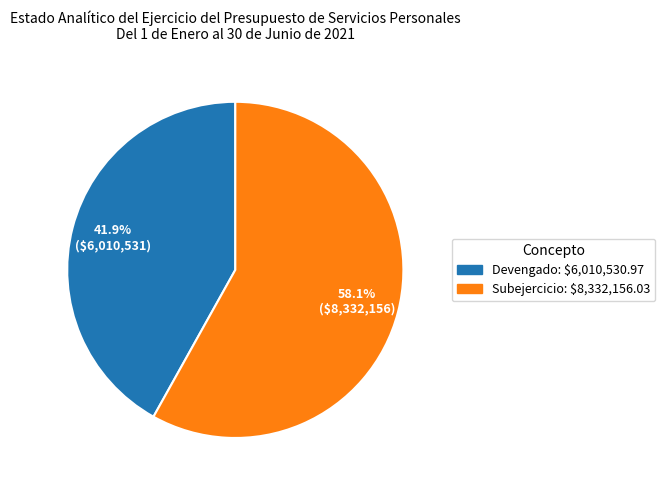

What is the smallest slice in the pie chart?

Devengado: $6,010,530.97